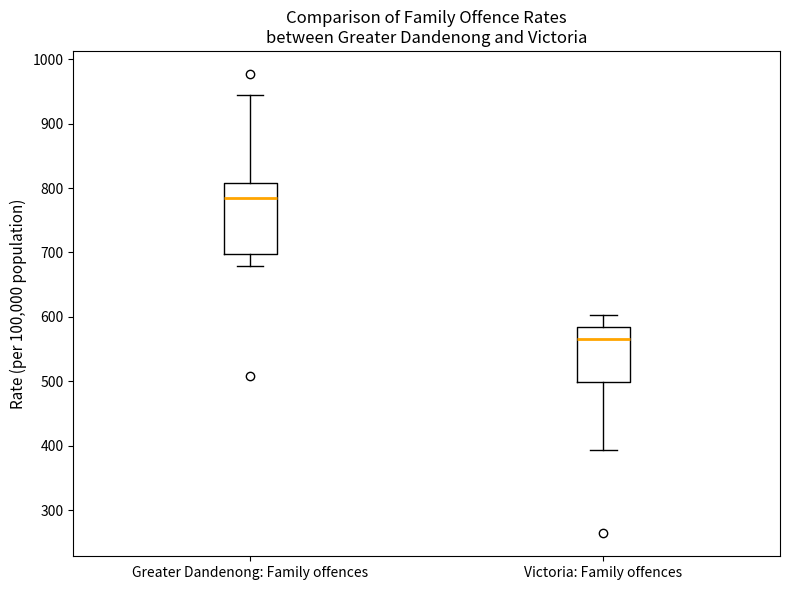

Reading left to right, transcribe this box plot: for each box, give where its median line is, the range the box spans, and where its two whiskers end, as read against the y-axis. The values are not printed on the chart, so give them approximately, as read against the axis.

Greater Dandenong: Family offences: median 790, box 700 to 810, whiskers 680 to 940
Victoria: Family offences: median 570, box 500 to 580, whiskers 390 to 600